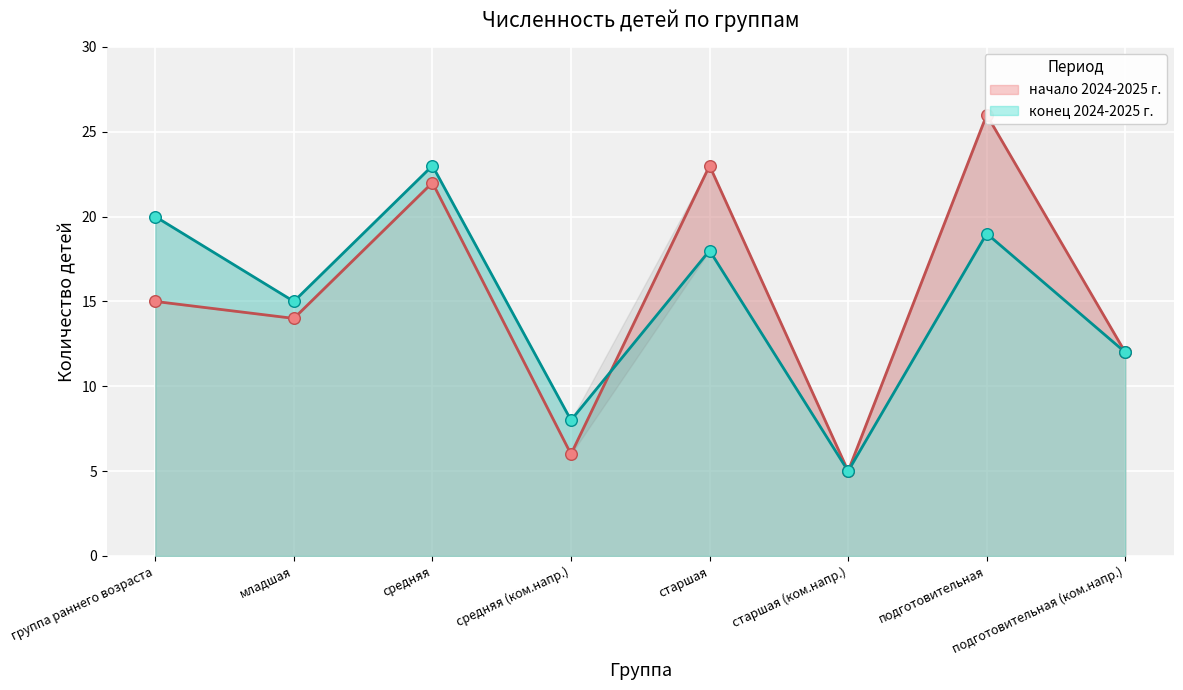

At which category is the sum across all series the highest?

средняя